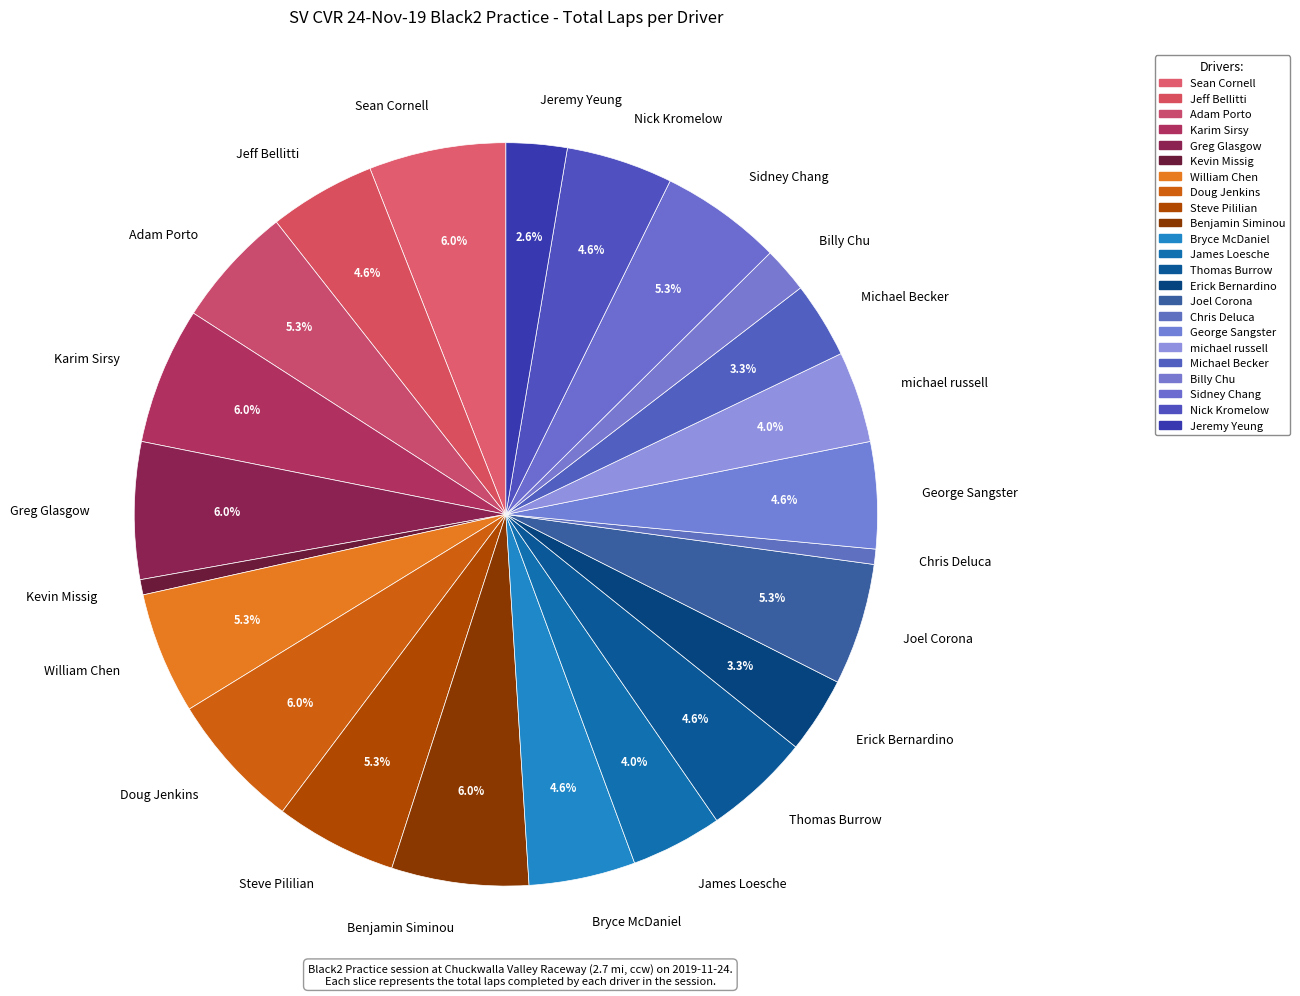

What is the total percentage of Sean Cornell and Jeff Bellitti?

10.6%